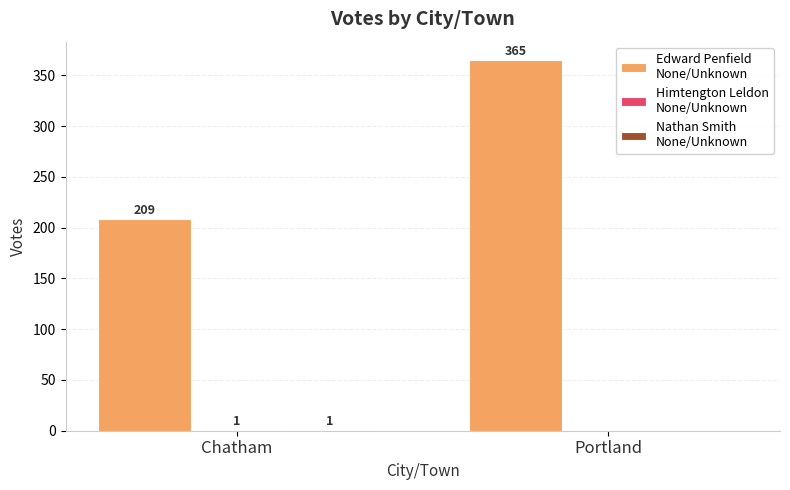

At which category is the sum across all series the highest?

Portland